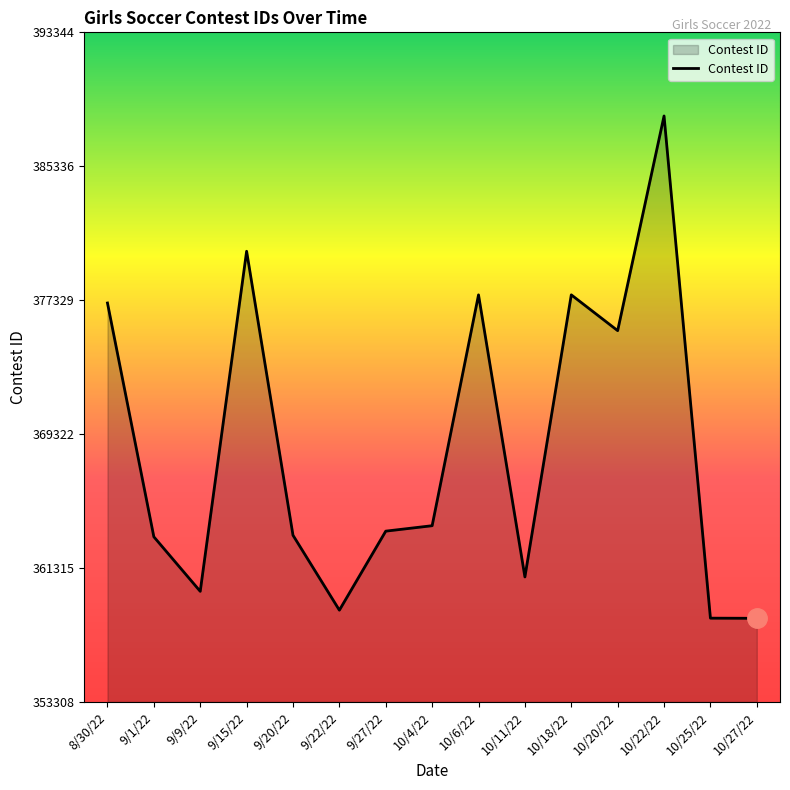

At which label is the value closest to 373326?

10/20/22